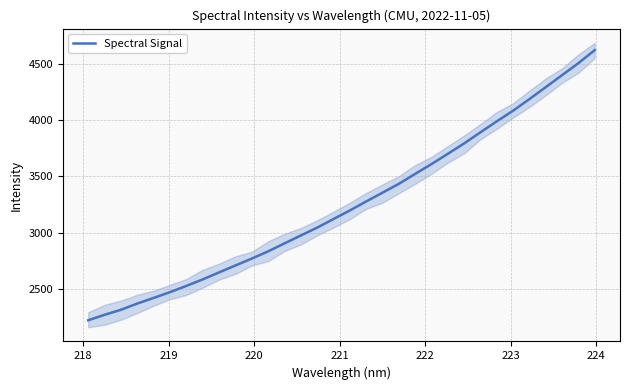

What is the highest value of the Spectral Signal series?

4621.4